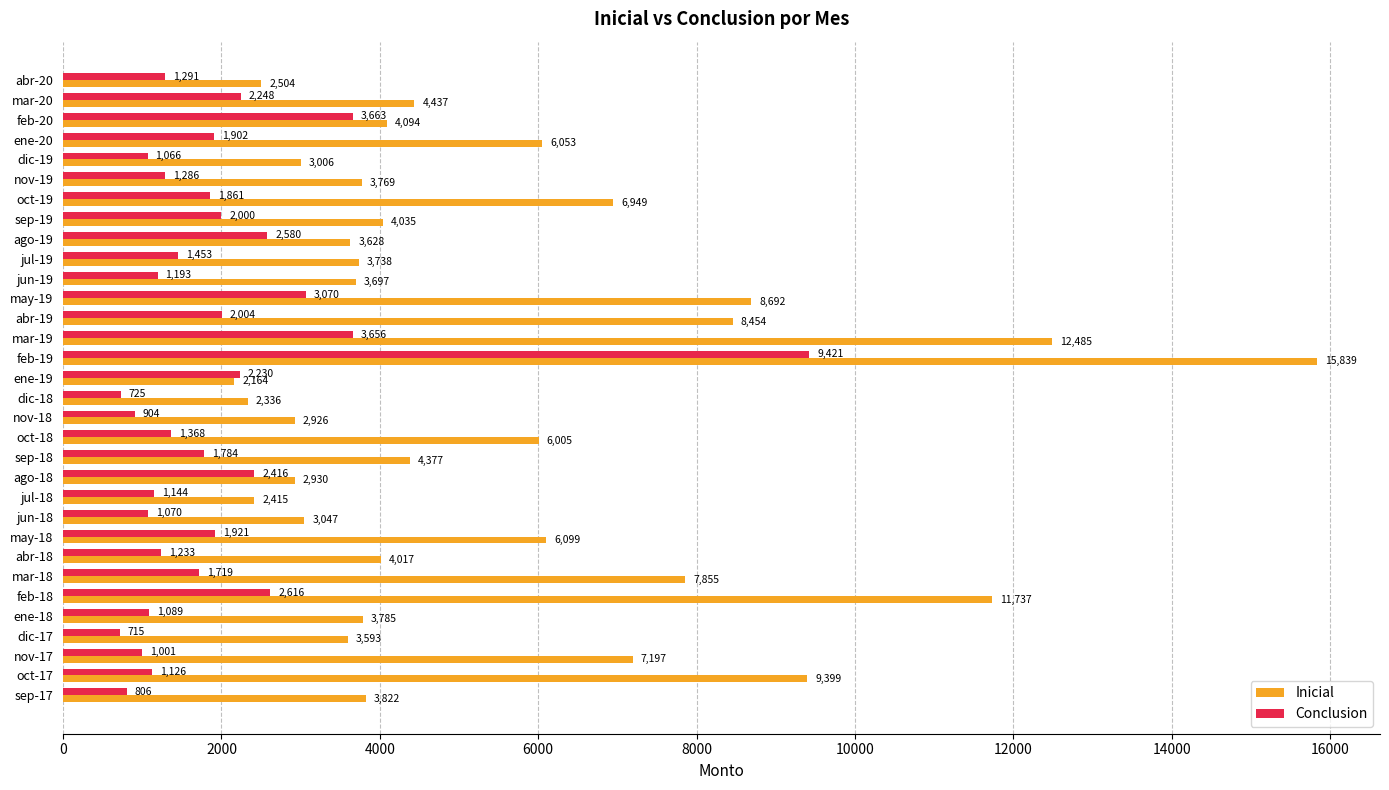

At which category is the sum across all series the highest?

feb-19